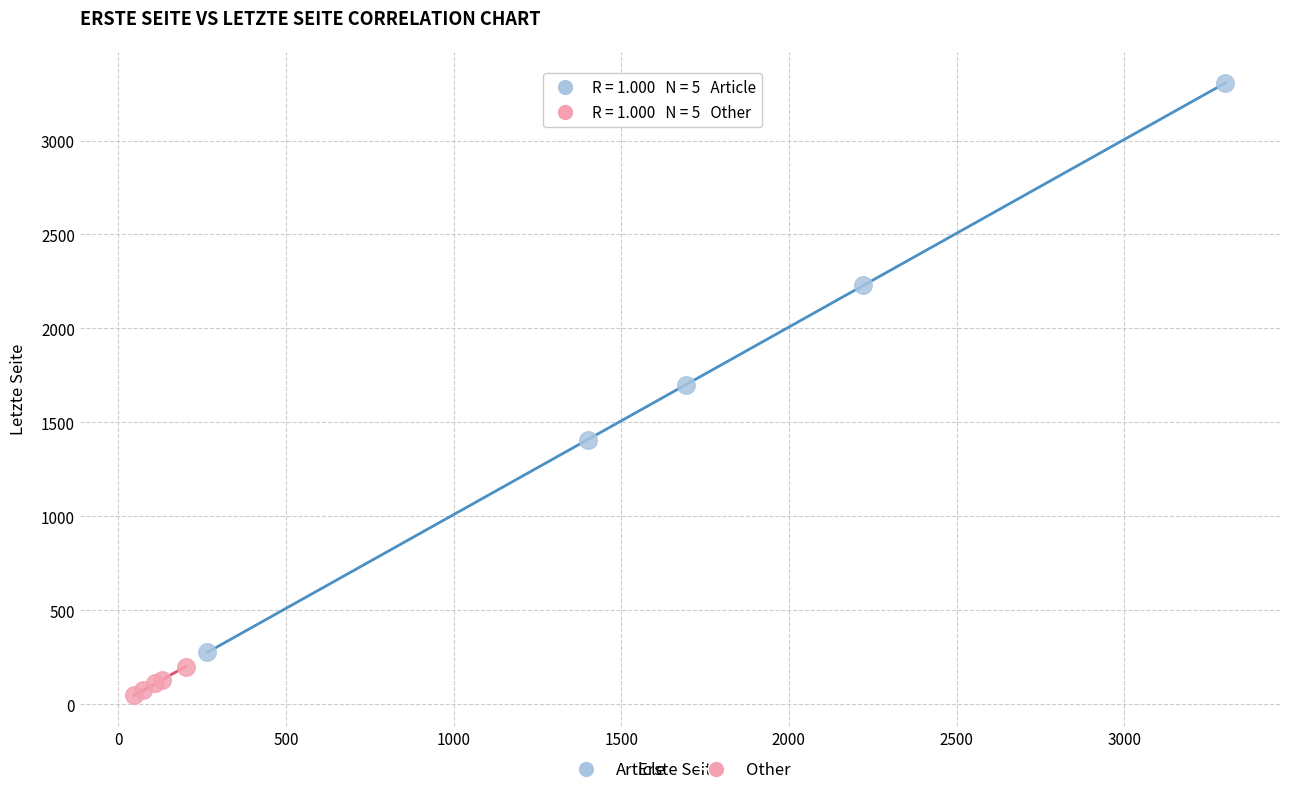

Which series contains the highest Y value?

Article